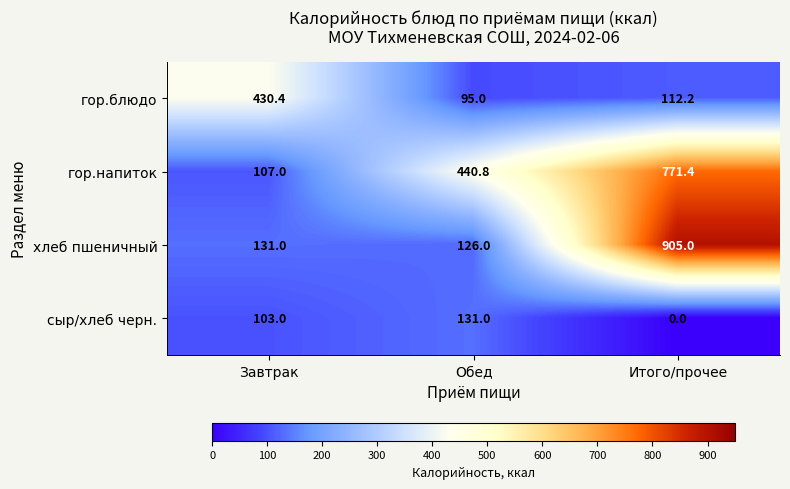

Which series has the largest total across all categories?

гор.напиток